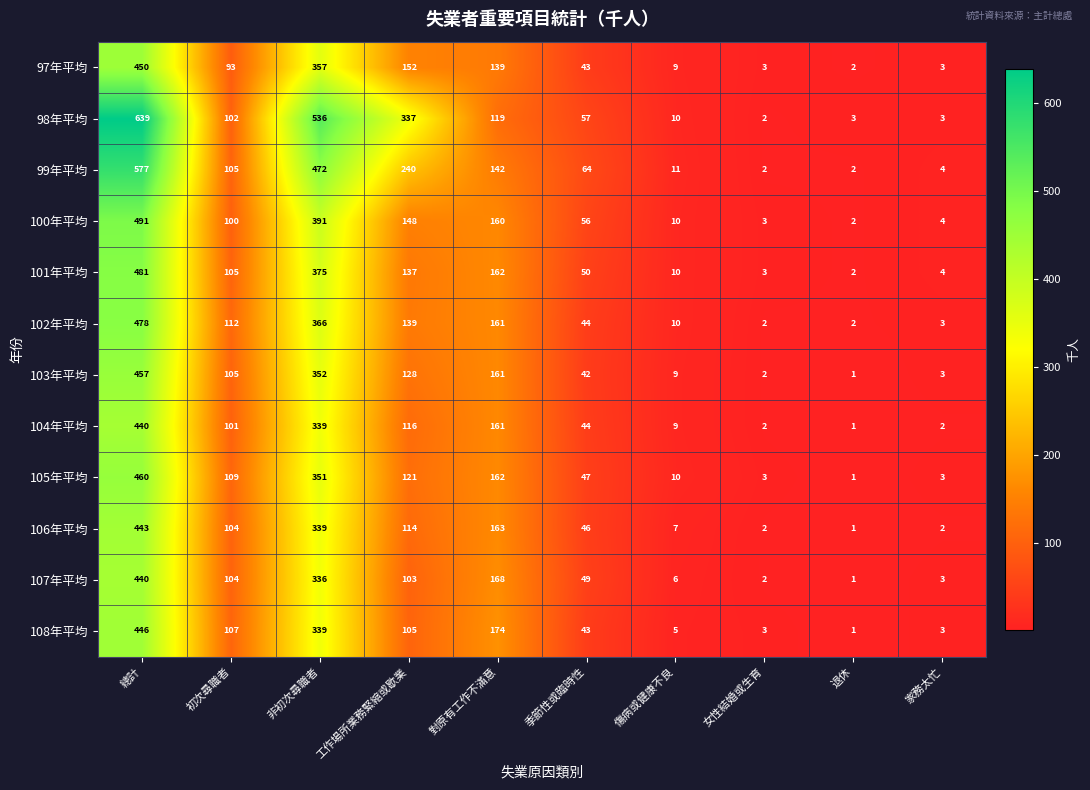

Which category has the highest value across all series?

總計